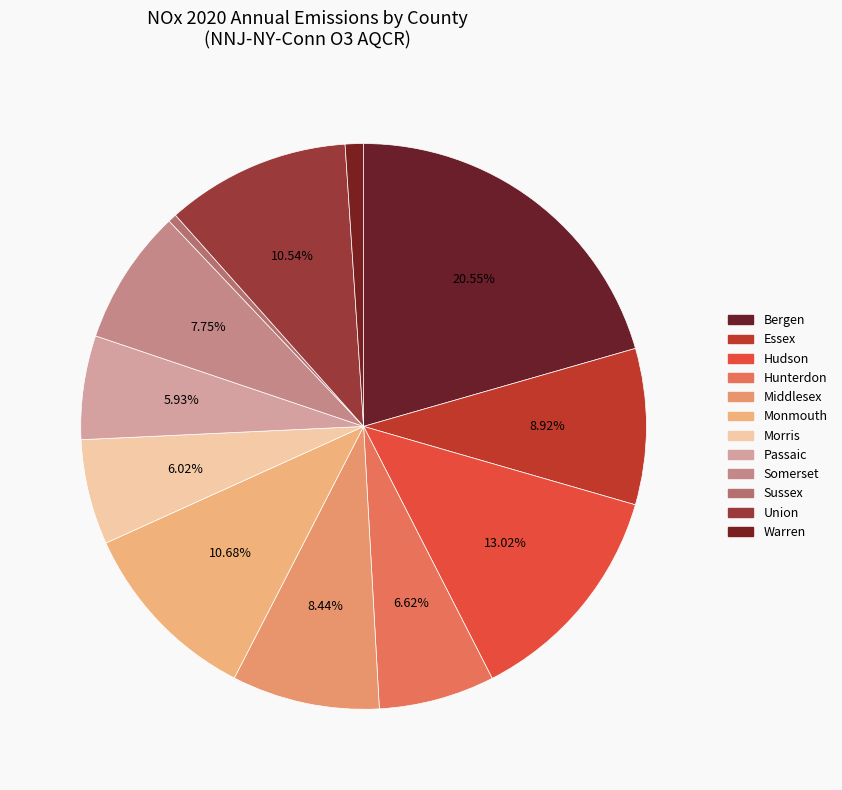

Is it true that Monmouth is 5% of the pie?

False